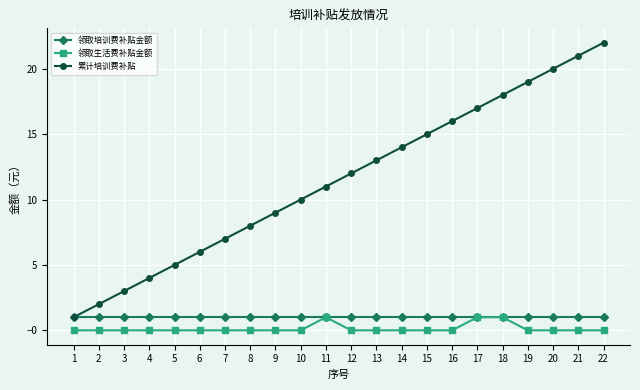

How many categories are shown in the chart?

22